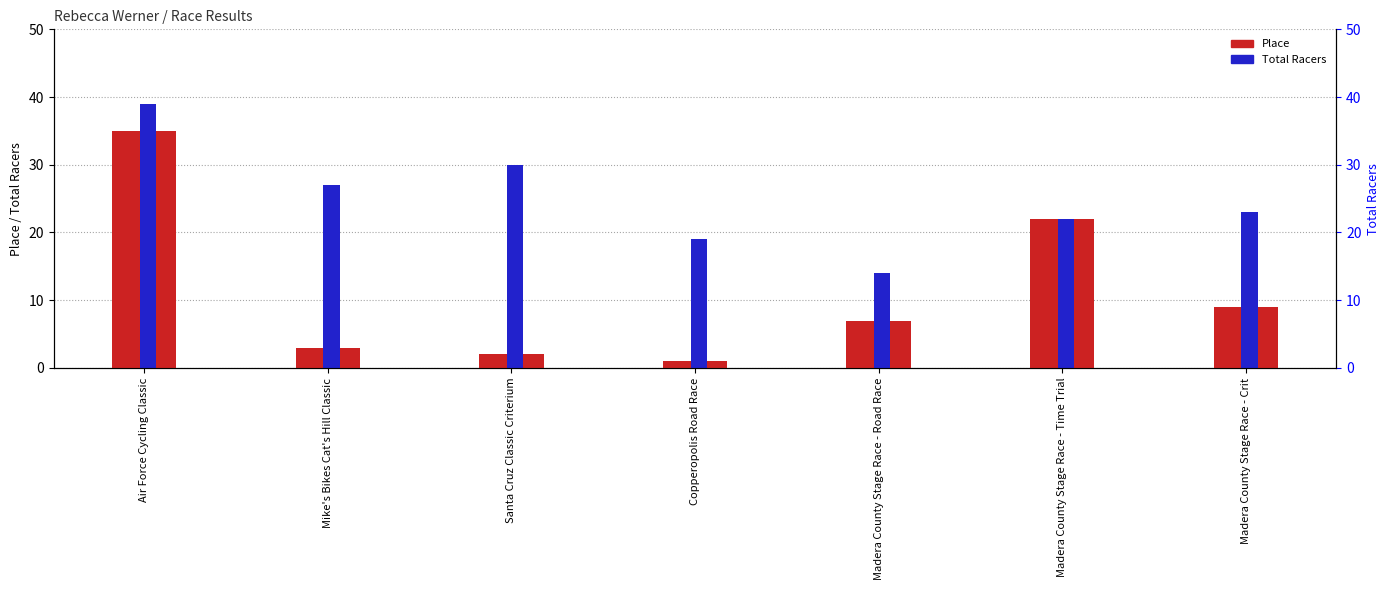

What is the label of the 2nd bar from the left?

Mike's Bikes Cat's Hill Classic